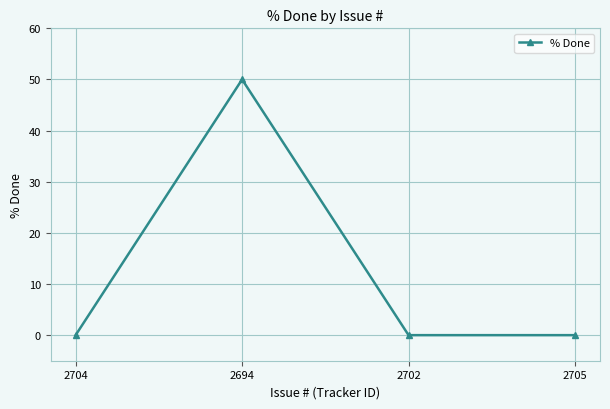

What is the difference between the maximum and second lowest values?

50